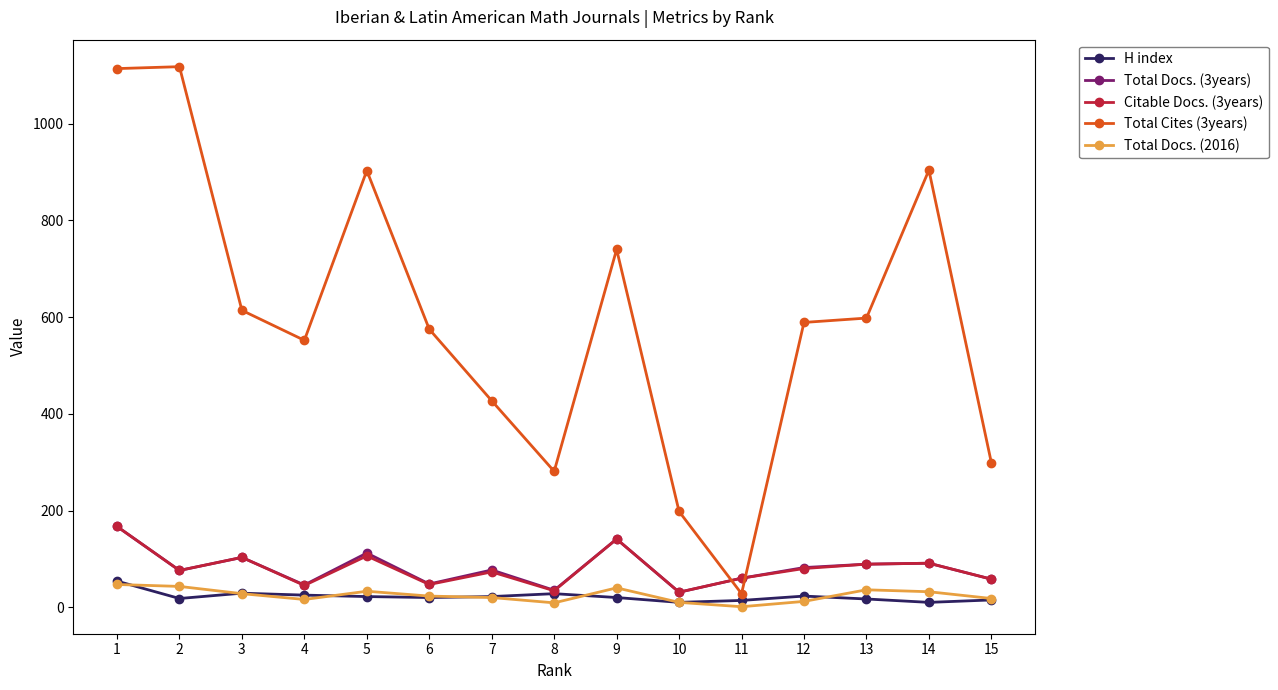

What is the total value across all series at 11?

163